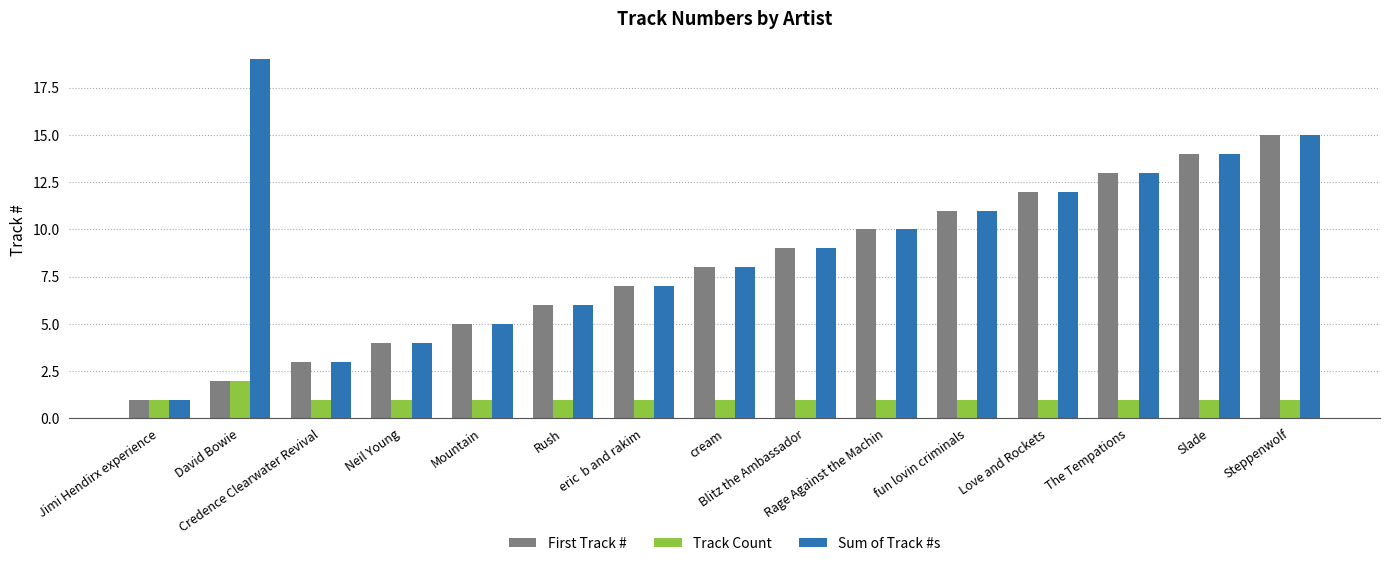

The First Track # series shows 9 at Blitz the Ambassador. True or false?

True